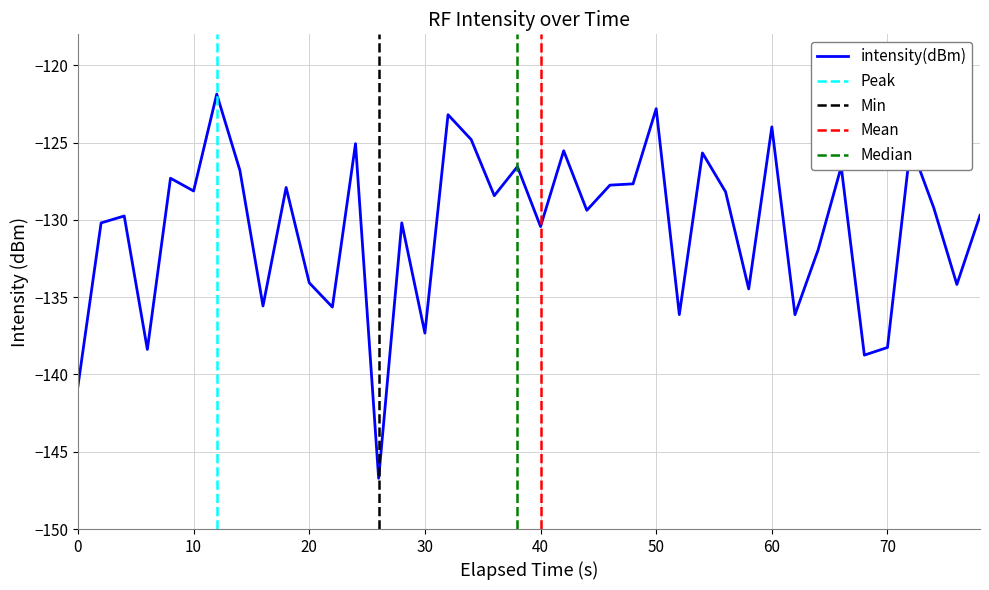

Does the chart have visible grid lines?

Yes